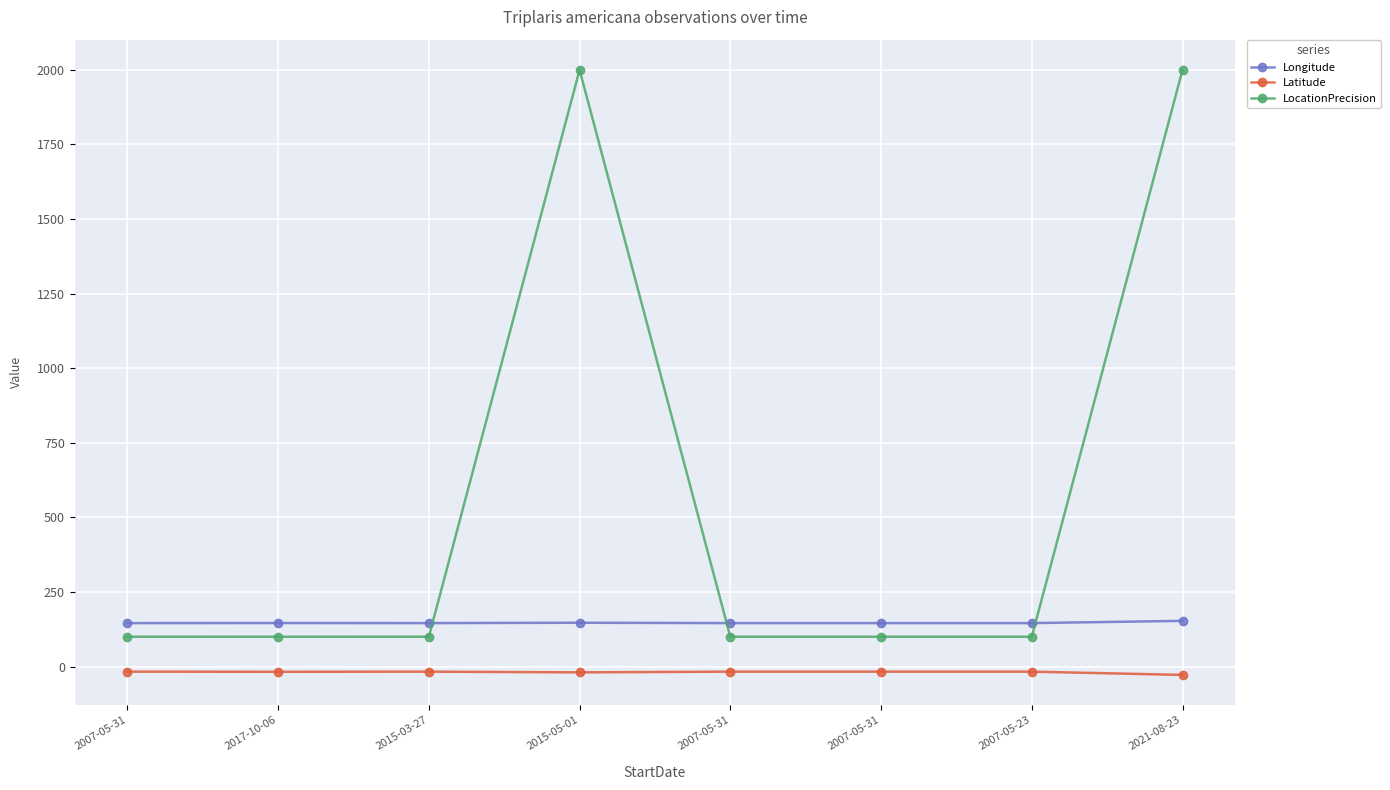

In Longitude, how many points are higher than both neighbors (excluding endpoints)?

2